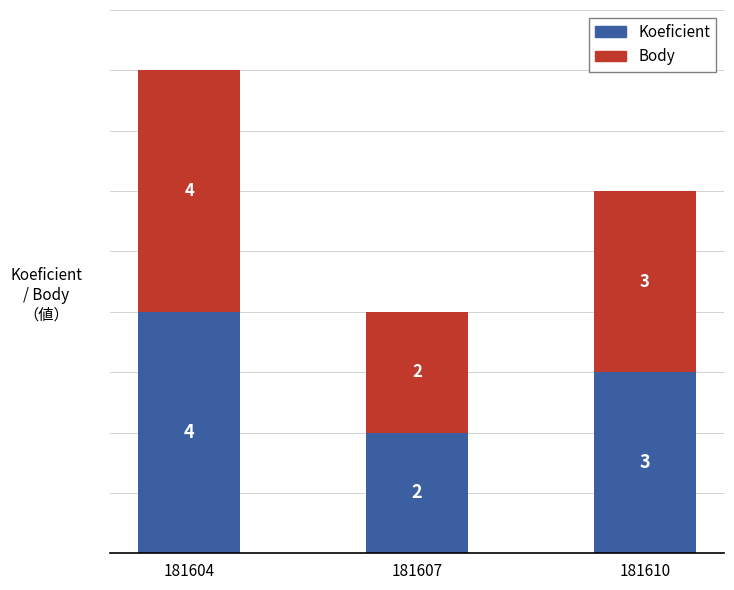

What is the approximate value of Koeficient at 181610?

3